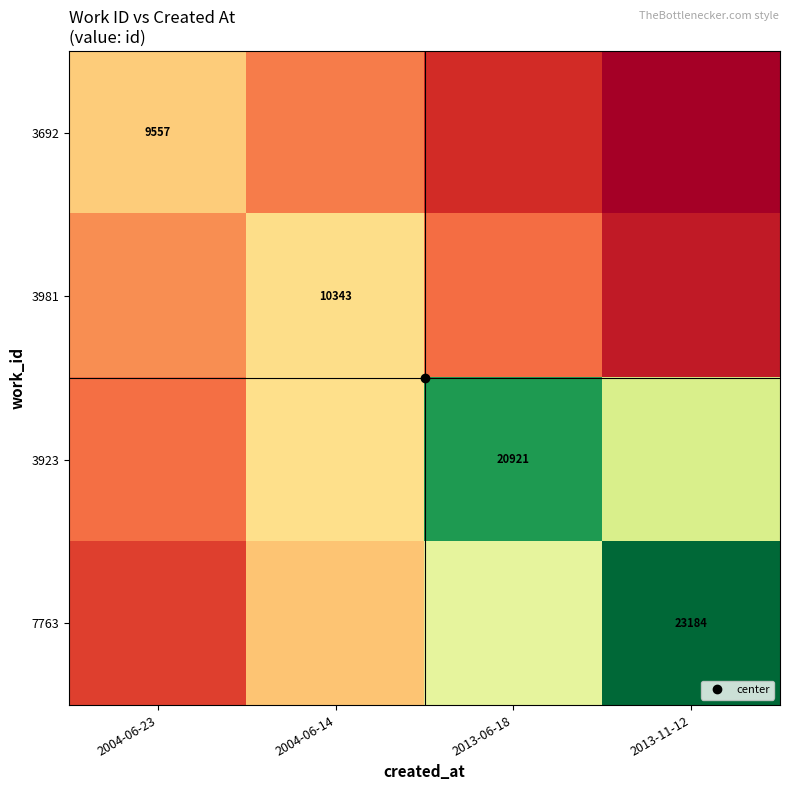

At which category is the sum across all series the highest?

2013-06-18